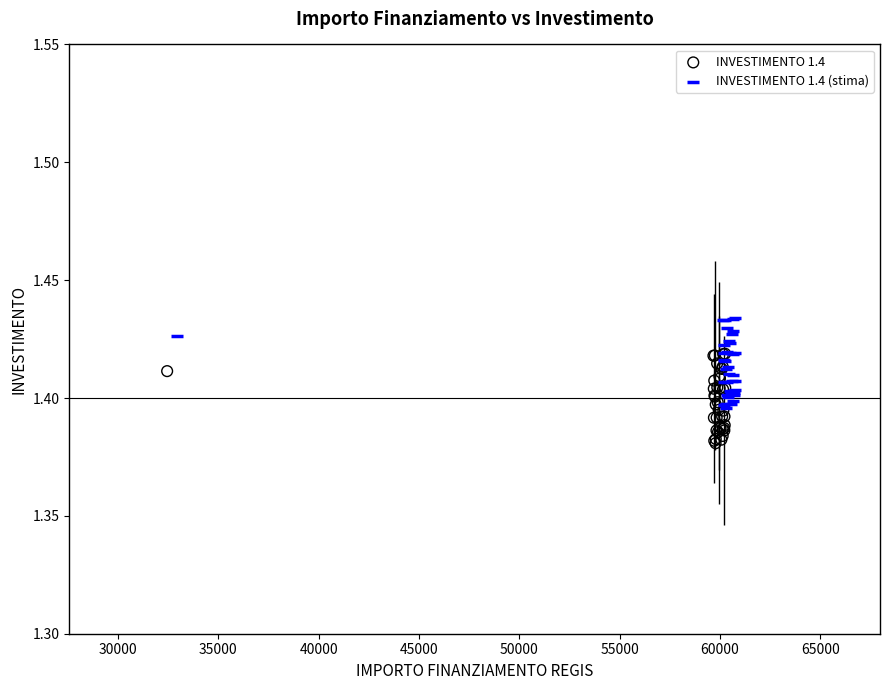

Which series contains the lowest Y value?

INVESTIMENTO 1.4